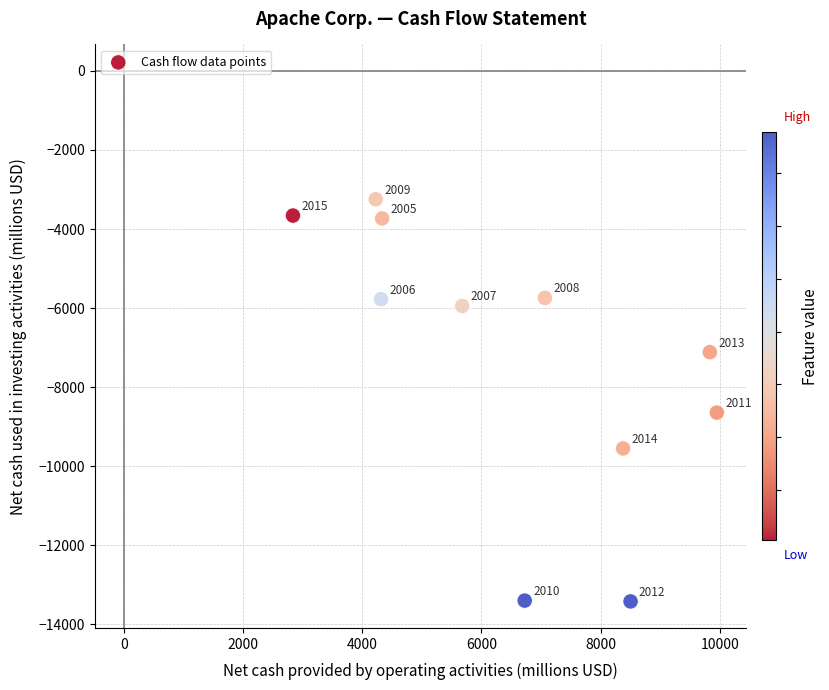

What Y value in the scatter plot is closest to -8335?

-8645